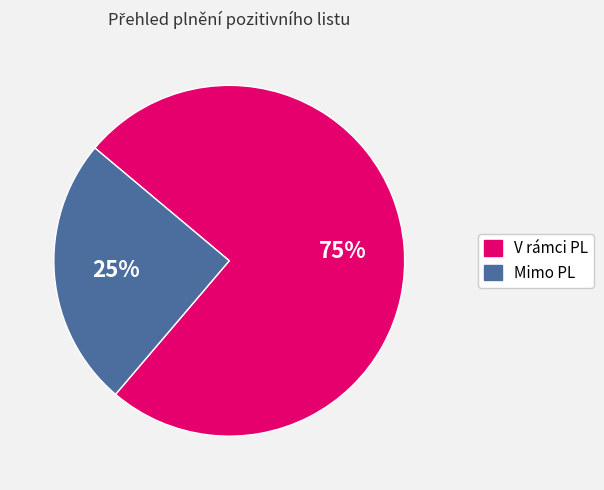

Combined, do V rámci PL and Mimo PL account for over 50%?

Yes